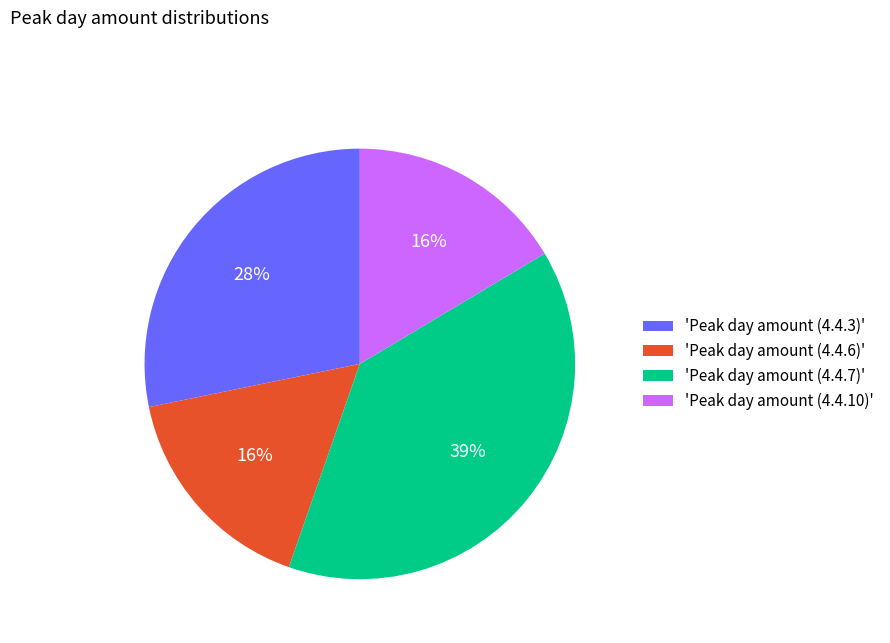

To the nearest percent, what portion does 'Peak day amount (4.4.6)' represent?

16%